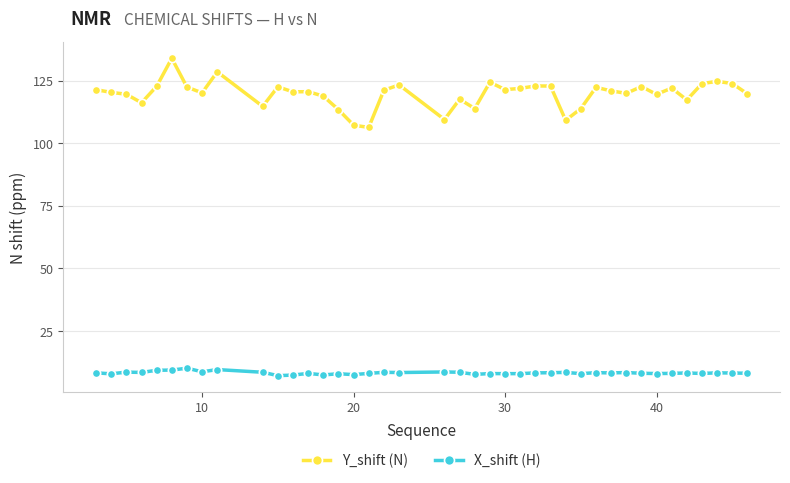

Count the number of data series in this chart.

2